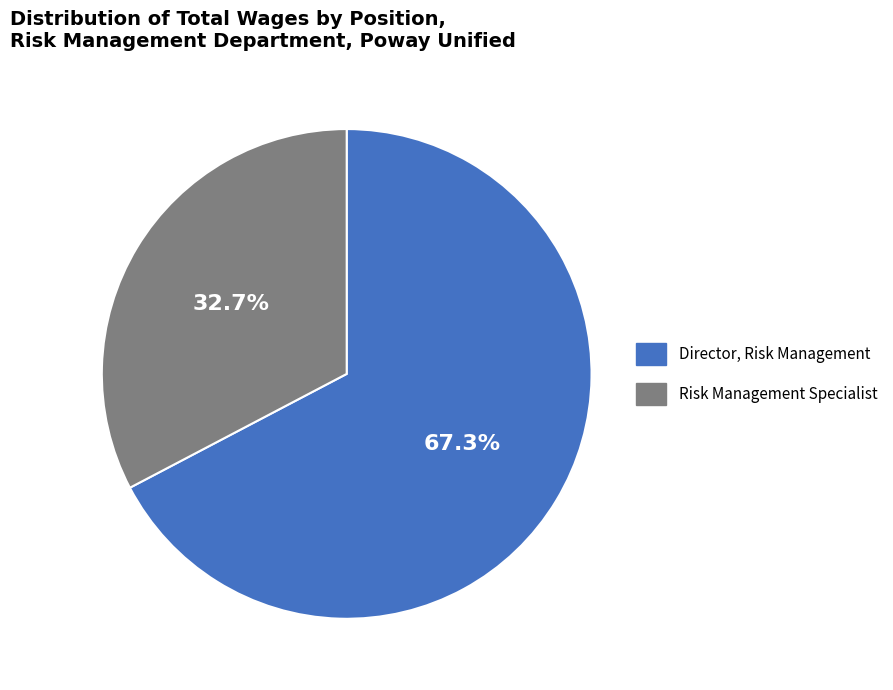

Does Risk Management Specialist account for over 50% of the chart?

No